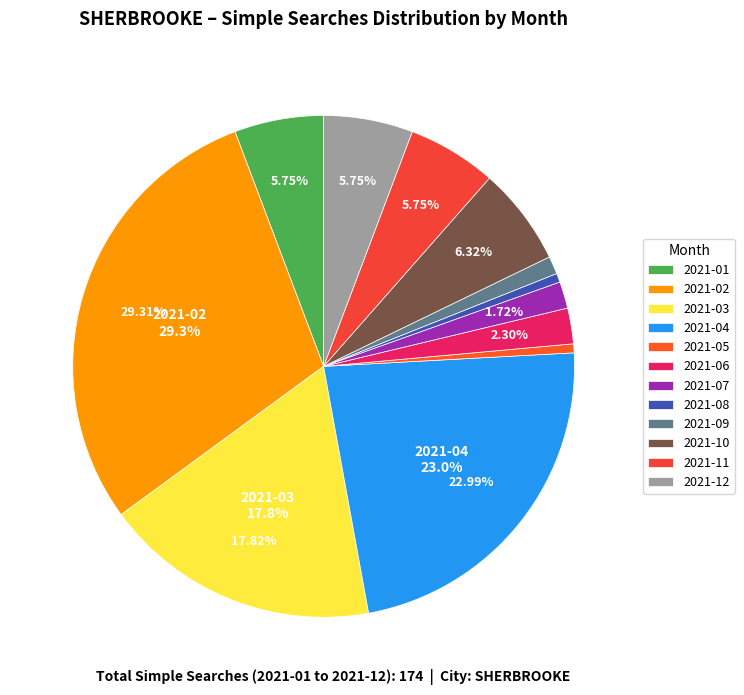

Does 2021-07 represent more than half of the total?

No